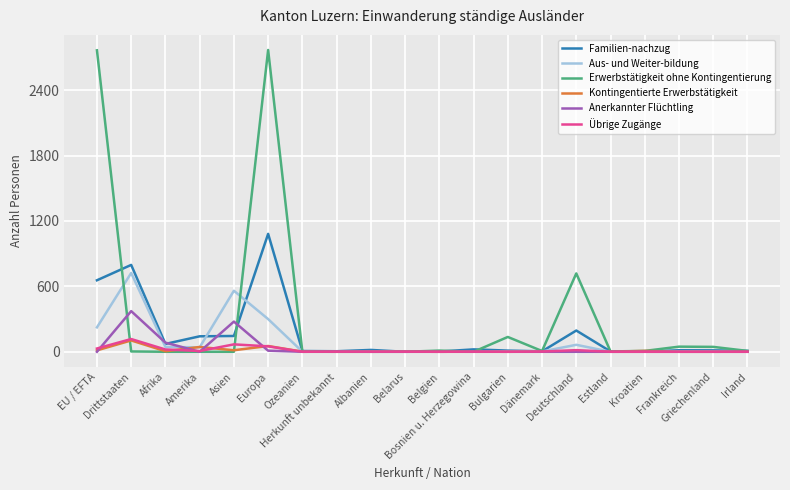

Which series has the largest total across all categories?

Erwerbstätigkeit ohne Kontingentierung